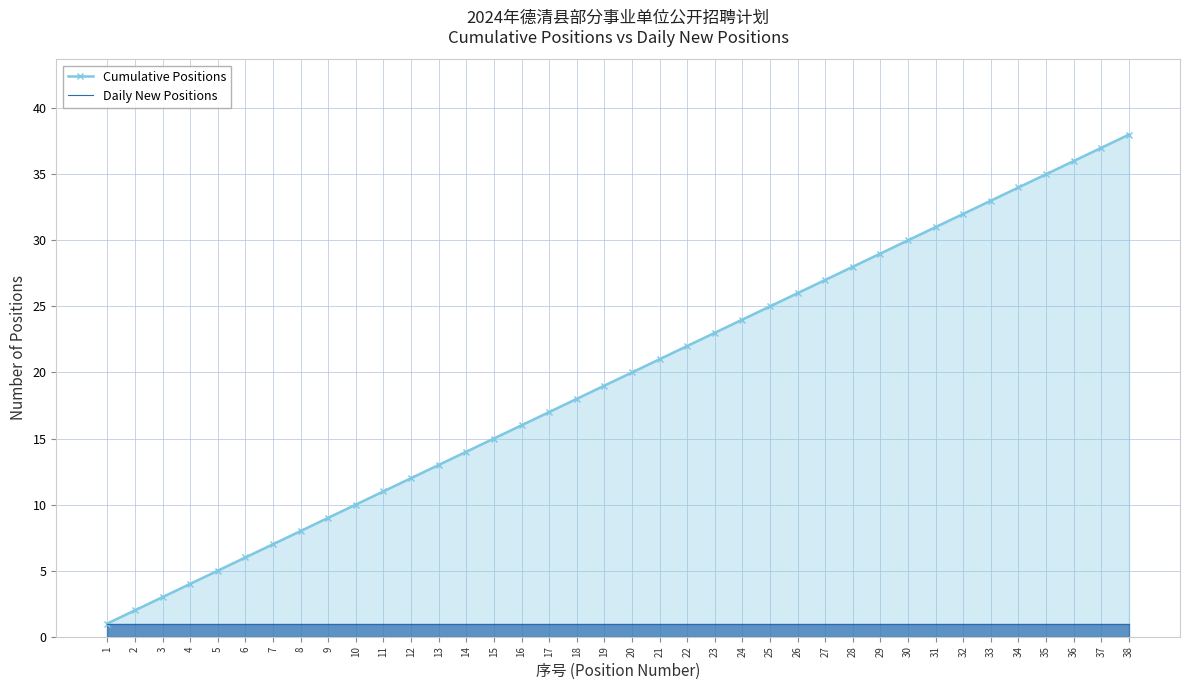

List the labels in order of Daily New Positions value, smallest first.

1, 2, 3, 4, 5, 6, 7, 8, 9, 10, 11, 12, 13, 14, 15, 16, 17, 18, 19, 20, 21, 22, 23, 24, 25, 26, 27, 28, 29, 30, 31, 32, 33, 34, 35, 36, 37, 38